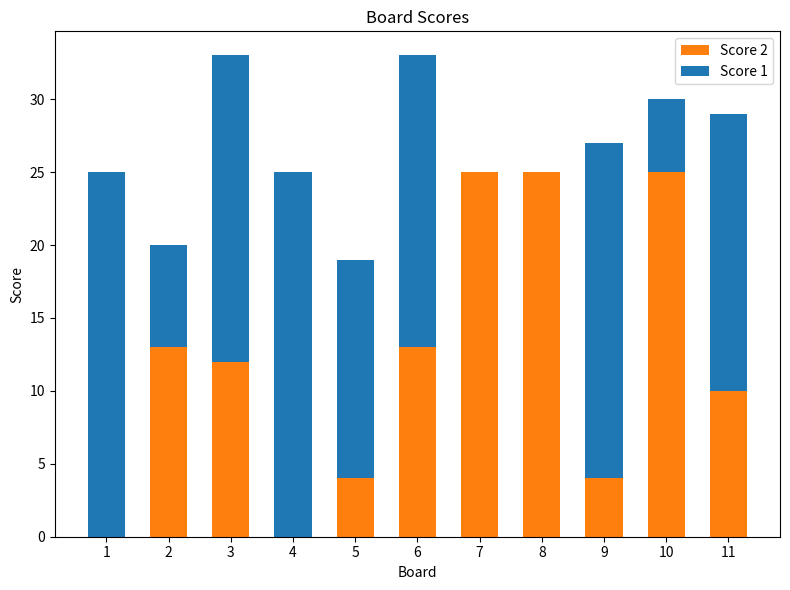

The value of Score 2 at 5 is 1. True or false?

False